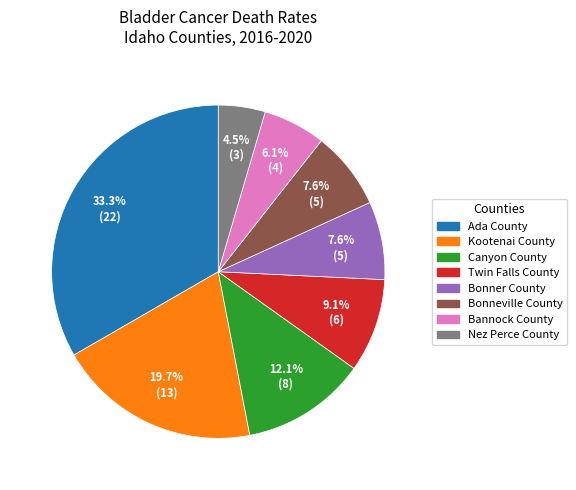

What percentage is the Bannock County slice, to the nearest percent?

6%